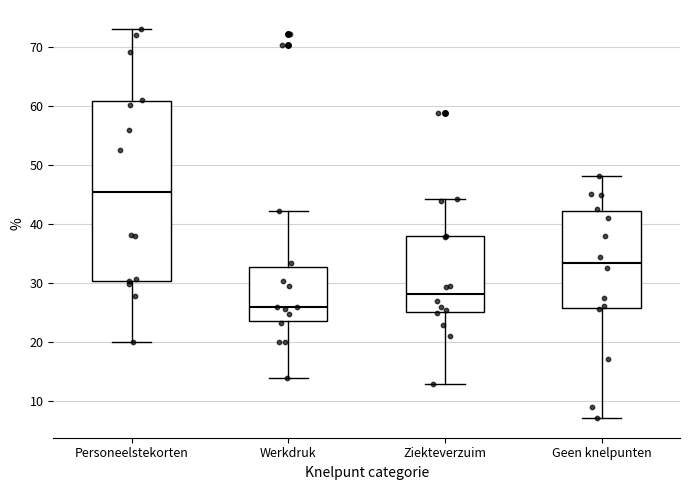

Which box's median line is the highest?

Personeelstekorten